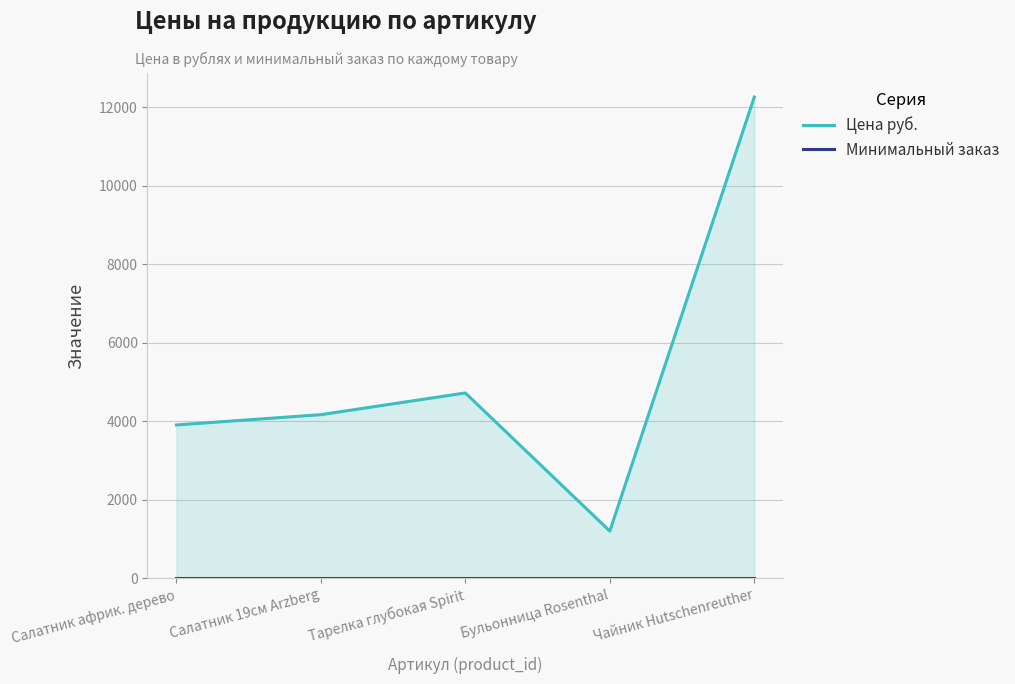

True or false: Цена руб. has a value of 810.0 at Салатник африк. дерево.

False